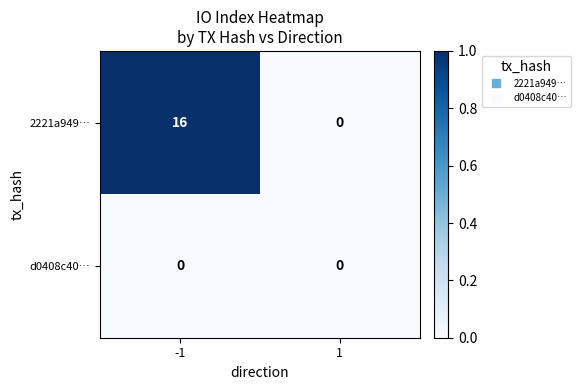

List the labels in order of 2221a949… value, smallest first.

1, -1